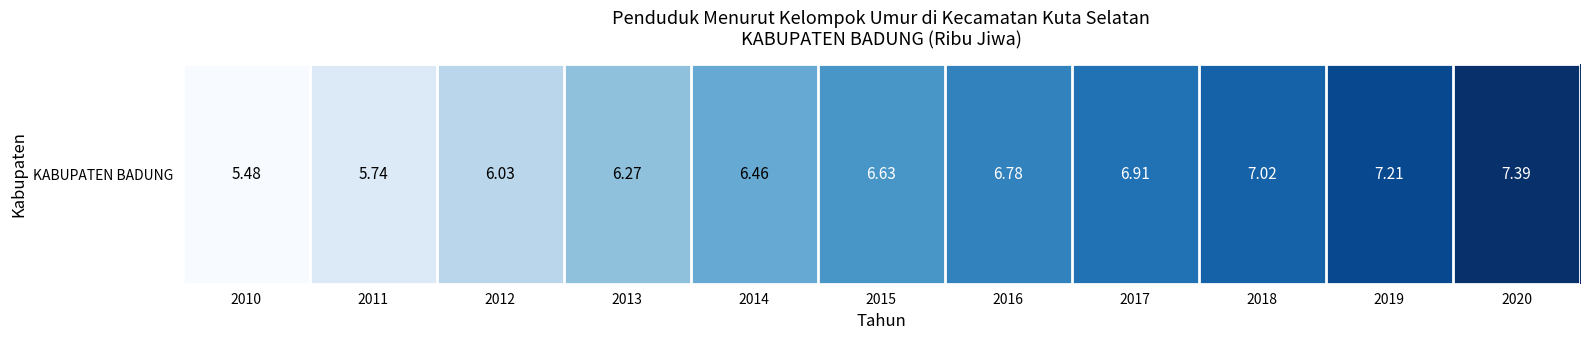

List the labels in order of value, smallest first.

2010, 2011, 2012, 2013, 2014, 2015, 2016, 2017, 2018, 2019, 2020